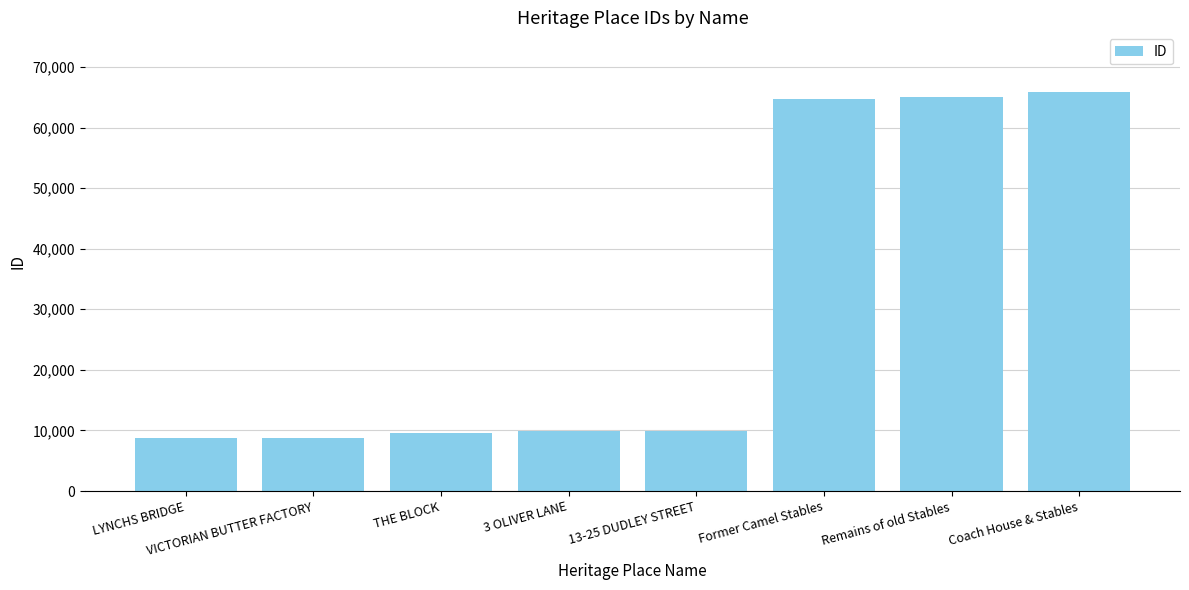

How many categories are shown in the chart?

8